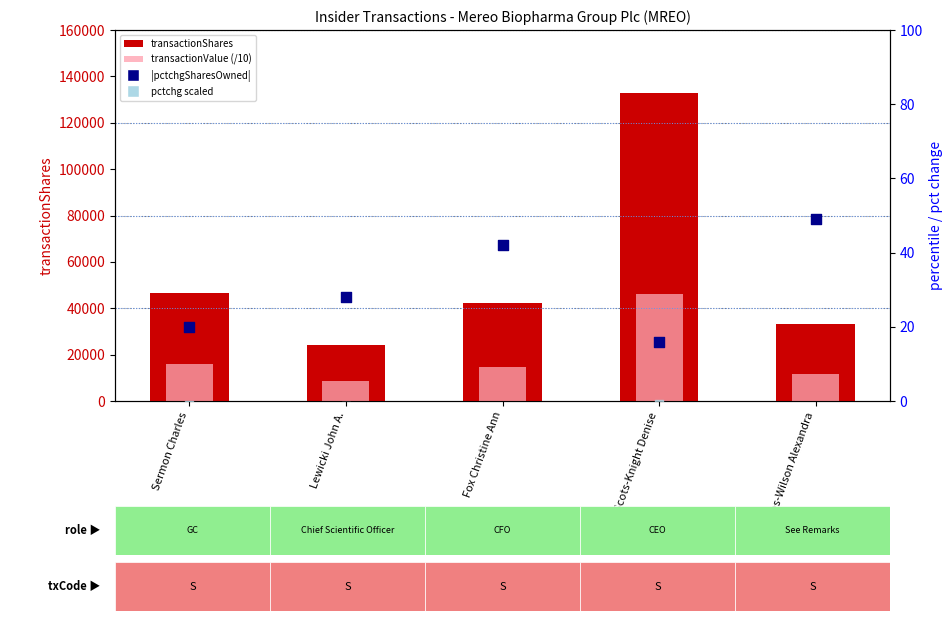

At which category is the sum across all series the highest?

Scots-Knight Denise